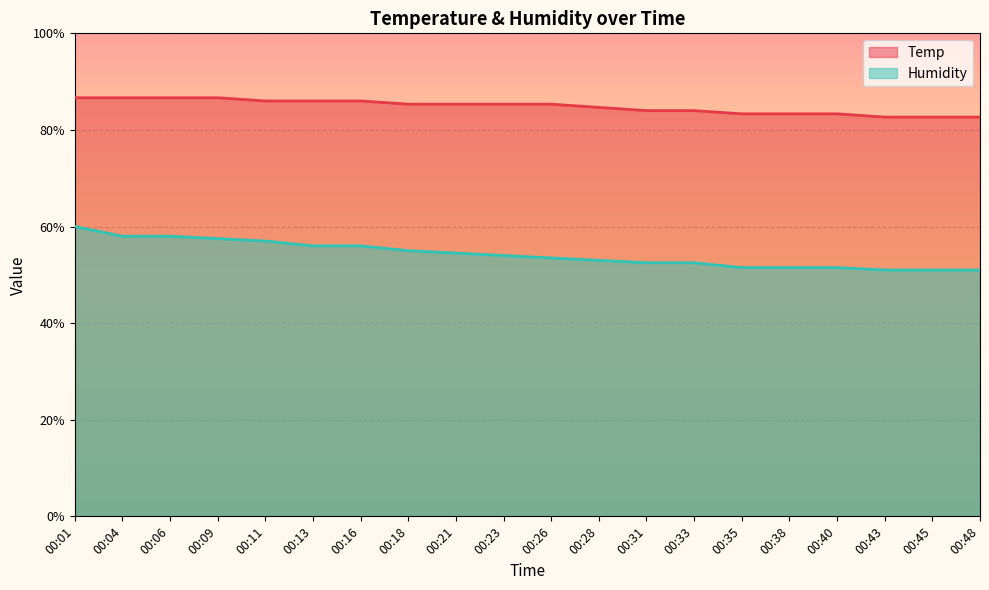

Reading left to right, transcribe all the data shown in this chart.

Temp: 00:01=86.7	00:04=86.7	00:06=86.7	00:09=86.7	00:11=86.0	00:13=86.0	00:16=86.0	00:18=85.3	00:21=85.3	00:23=85.3	00:26=85.3	00:28=84.7	00:31=84.0	00:33=84.0	00:35=83.3	00:38=83.3	00:40=83.3	00:43=82.7	00:45=82.7	00:48=82.7
Humidity: 00:01=60.0	00:04=58.0	00:06=58.0	00:09=57.5	00:11=57.0	00:13=56.0	00:16=56.0	00:18=55.0	00:21=54.5	00:23=54.0	00:26=53.5	00:28=53.0	00:31=52.5	00:33=52.5	00:35=51.5	00:38=51.5	00:40=51.5	00:43=51.0	00:45=51.0	00:48=51.0